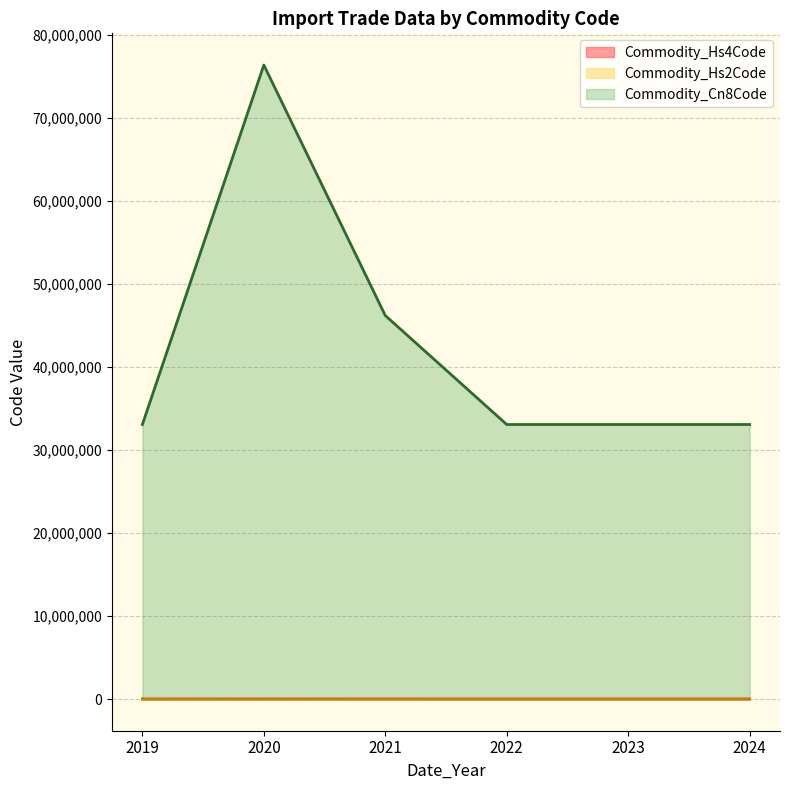

At 2022, list the series in order from smallest to largest.

Commodity_Hs2Code, Commodity_Hs4Code, Commodity_Cn8Code